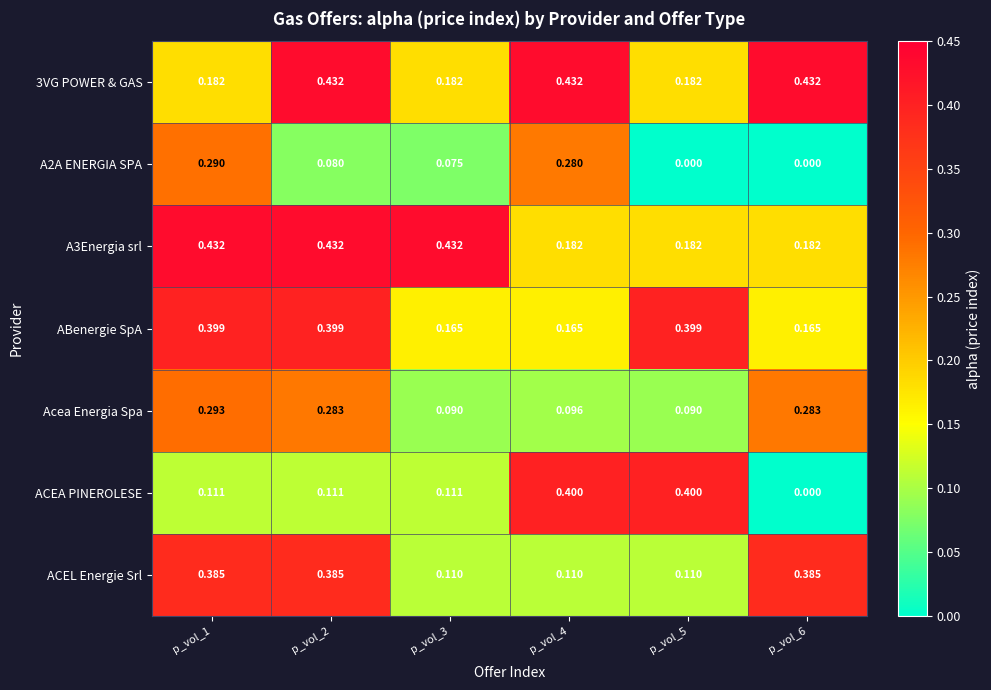

Which series has the largest range (max minus min)?

ACEA PINEROLESE